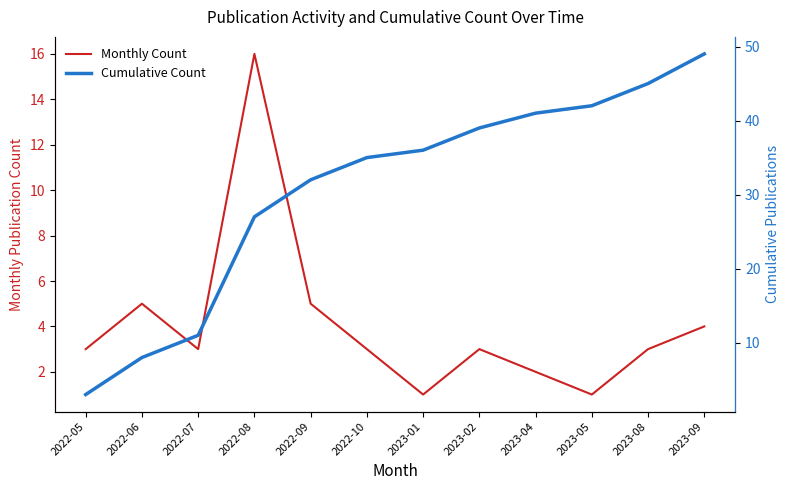

Where does the Monthly Count series first go above 3?

2022-06